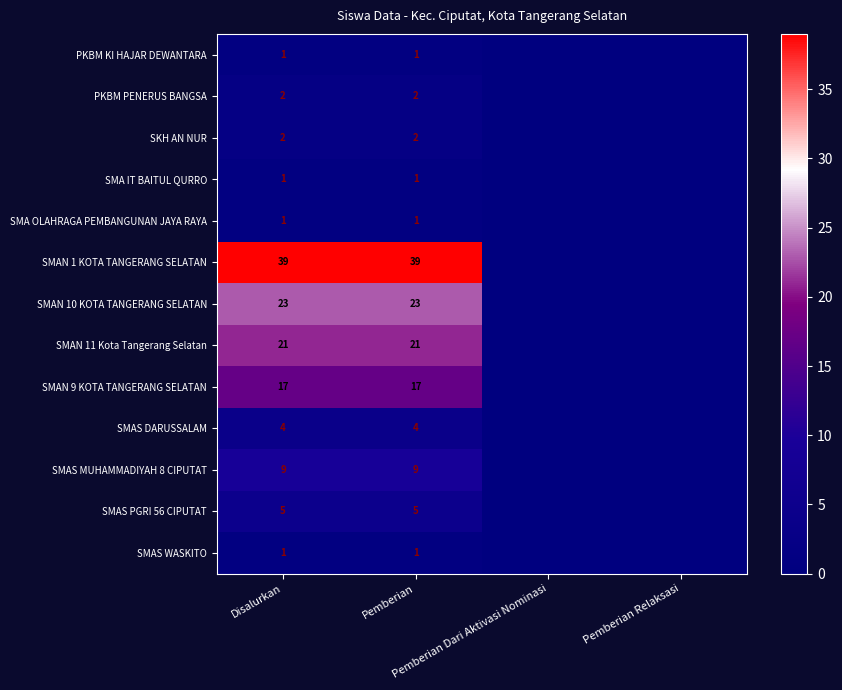

At which label is SMA IT BAITUL QURRO closest to 0?

Pemberian Dari Aktivasi Nominasi